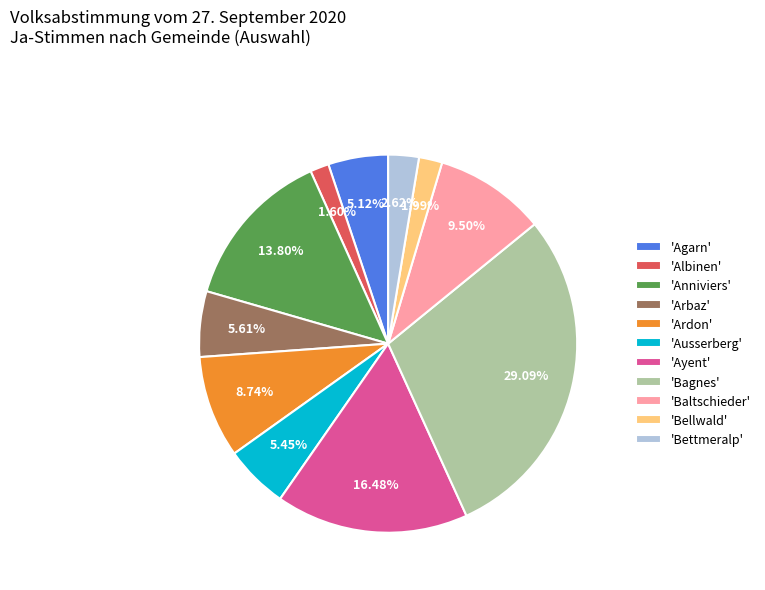

How many slices are in this pie chart?

11